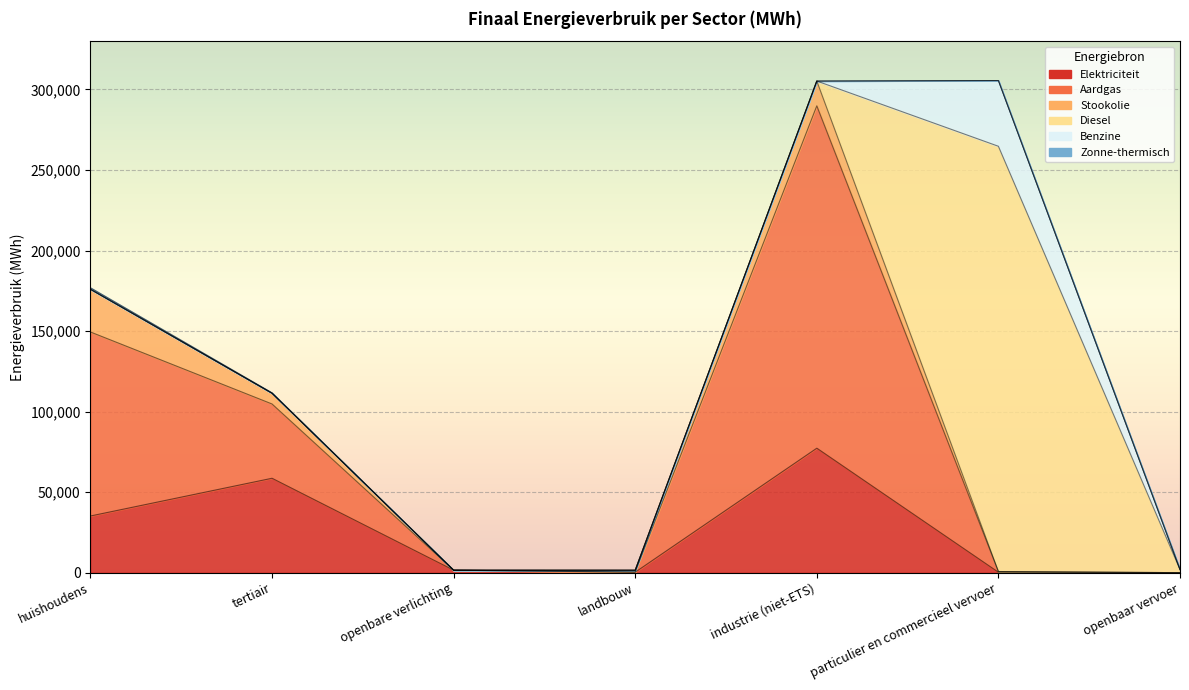

How many values in Diesel are above zero?

2